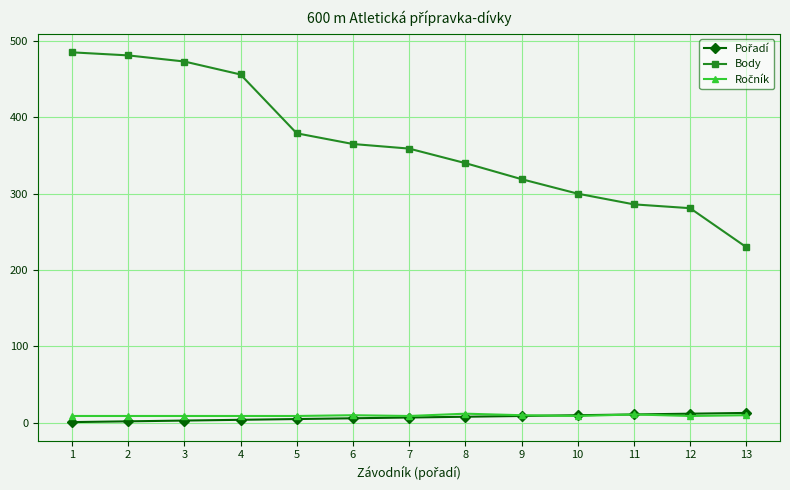

Which series changed the most between 1 and 5?

Body